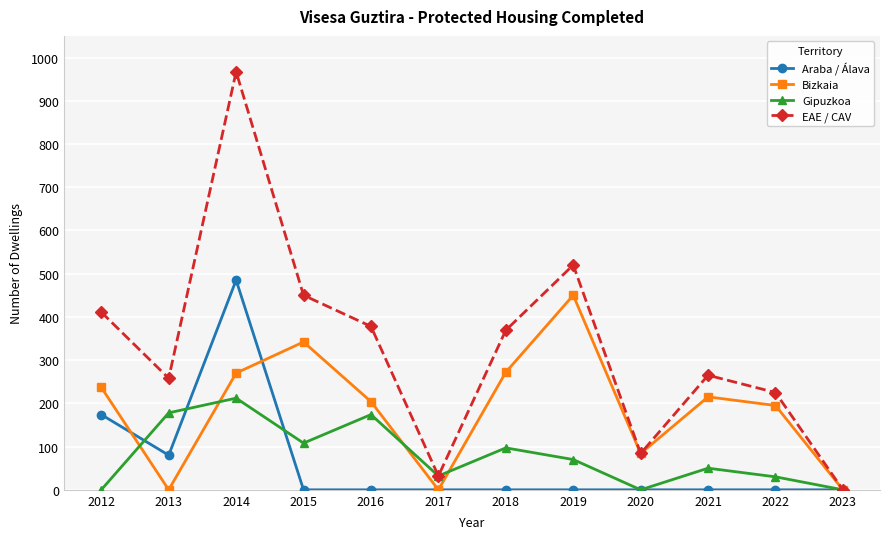

What is the difference between the highest and lowest values at 2013?

258